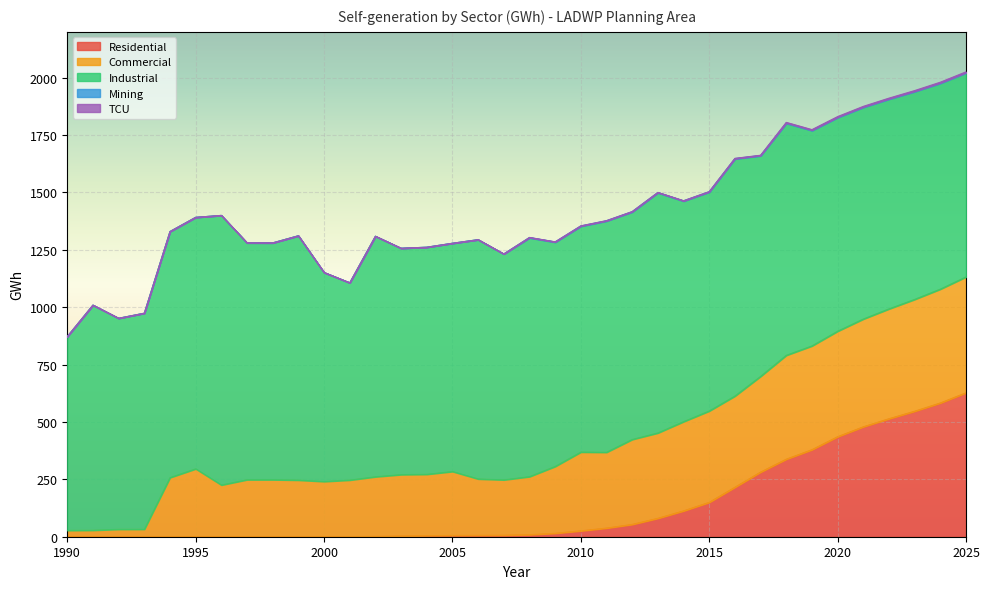

At which label does Mining first exceed 1?

2008